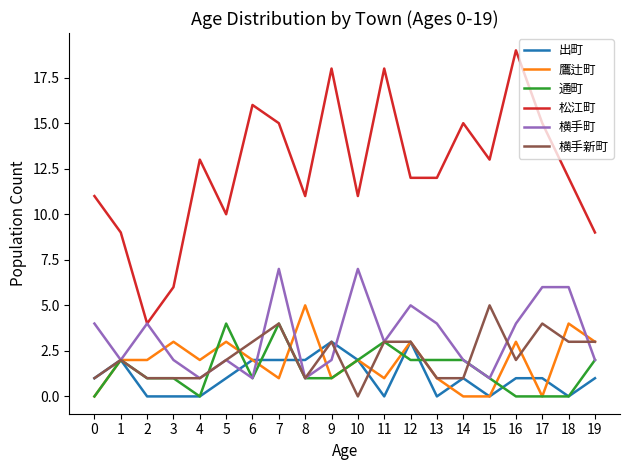

The value of 松江町 at 10 is 11. True or false?

True